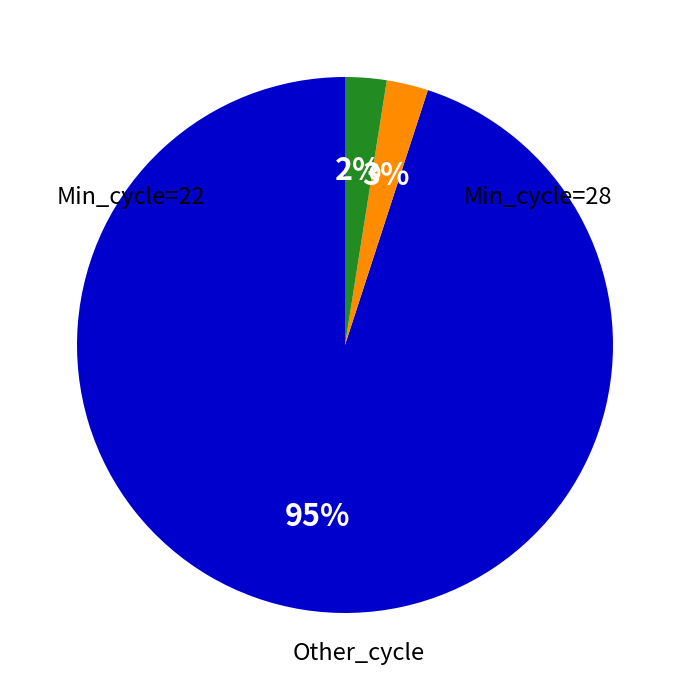

Is there any slice that represents more than half of the pie?

Yes